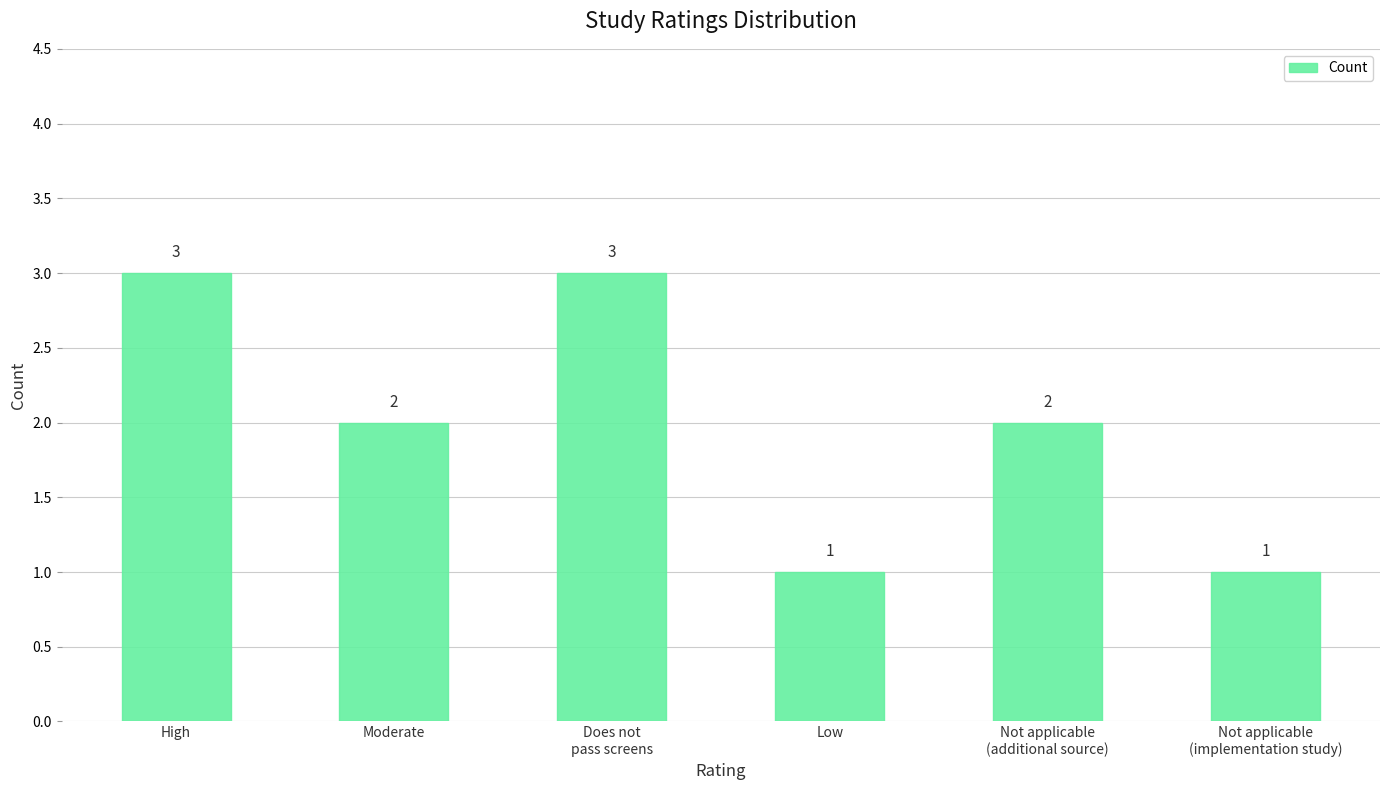

How many data points does each series have?

6